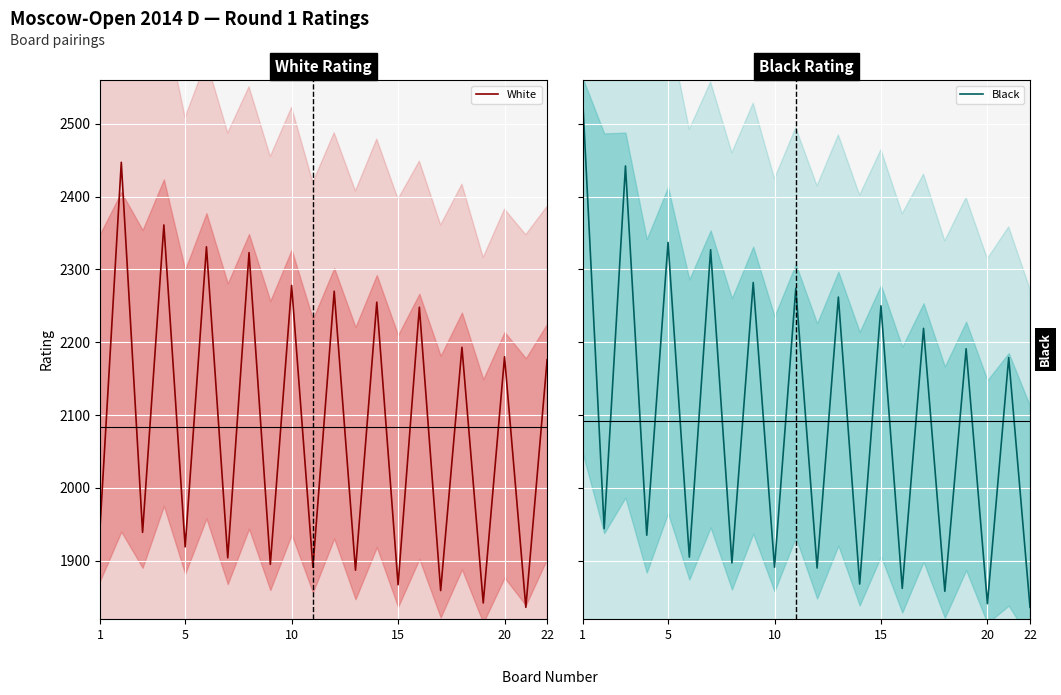

What is the lowest value of the White series?

1836